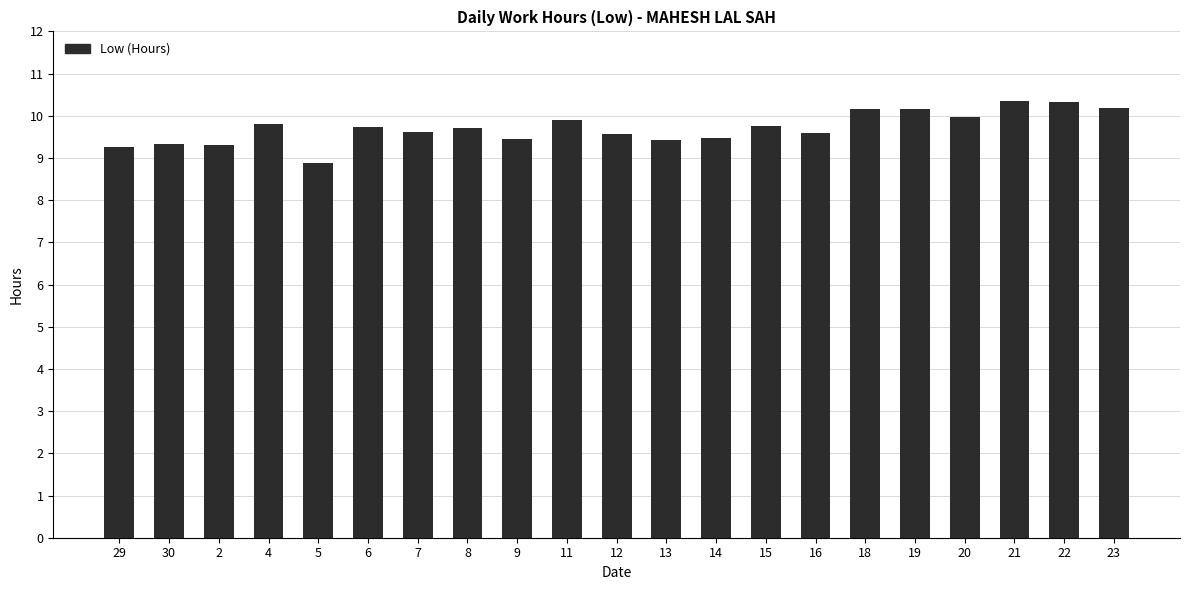

Does the chart contain any negative values?

No